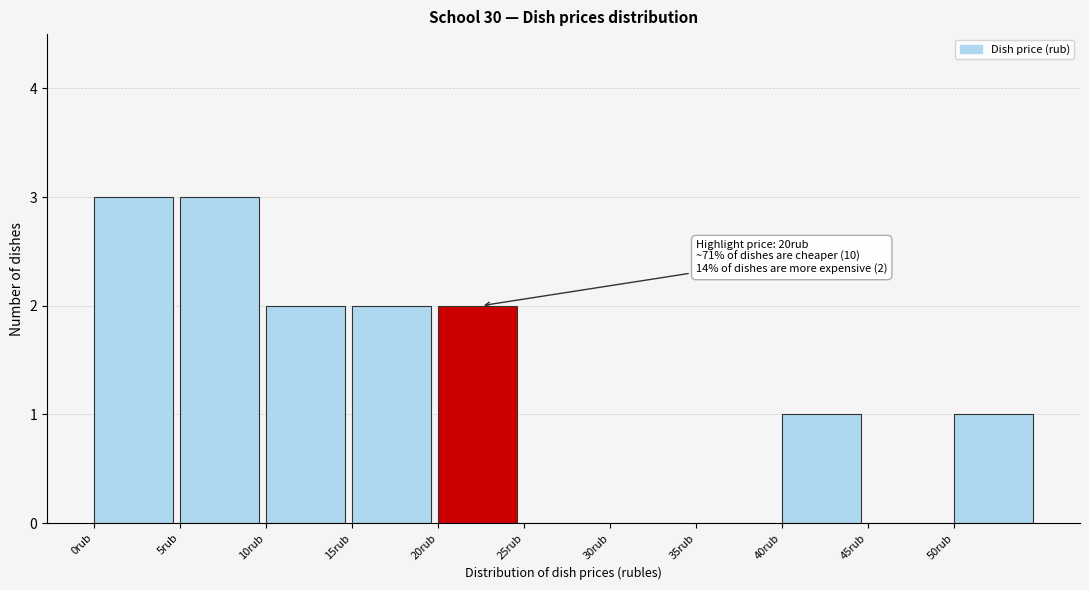

Reading right to left, extract all data points from this chart.

50rub=1	45rub=0	40rub=1	35rub=0	30rub=0	25rub=0	20rub=2	15rub=2	10rub=2	5rub=3	0rub=3